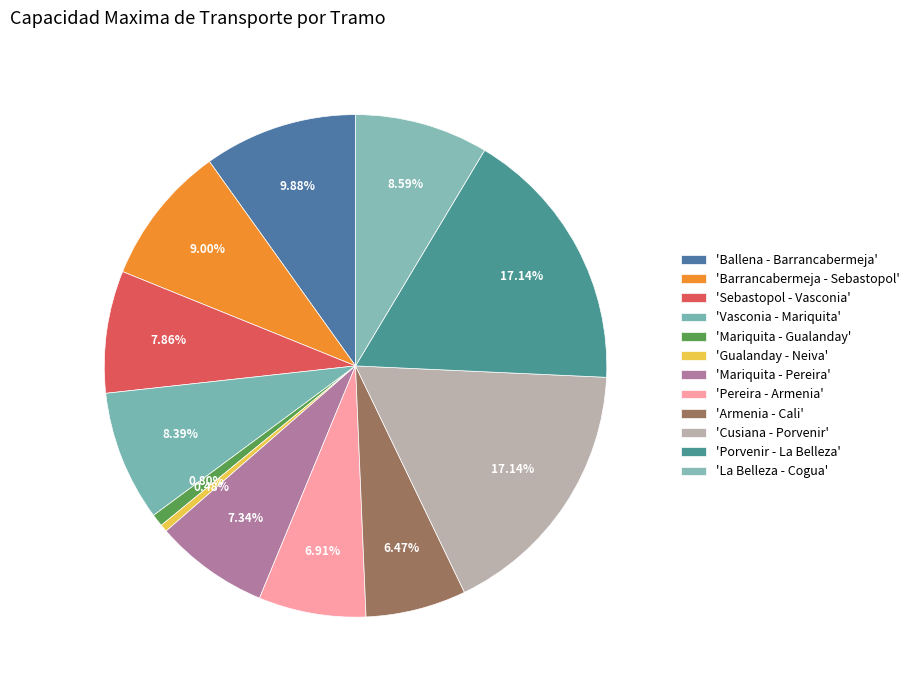

Count the number of slices in the pie.

12